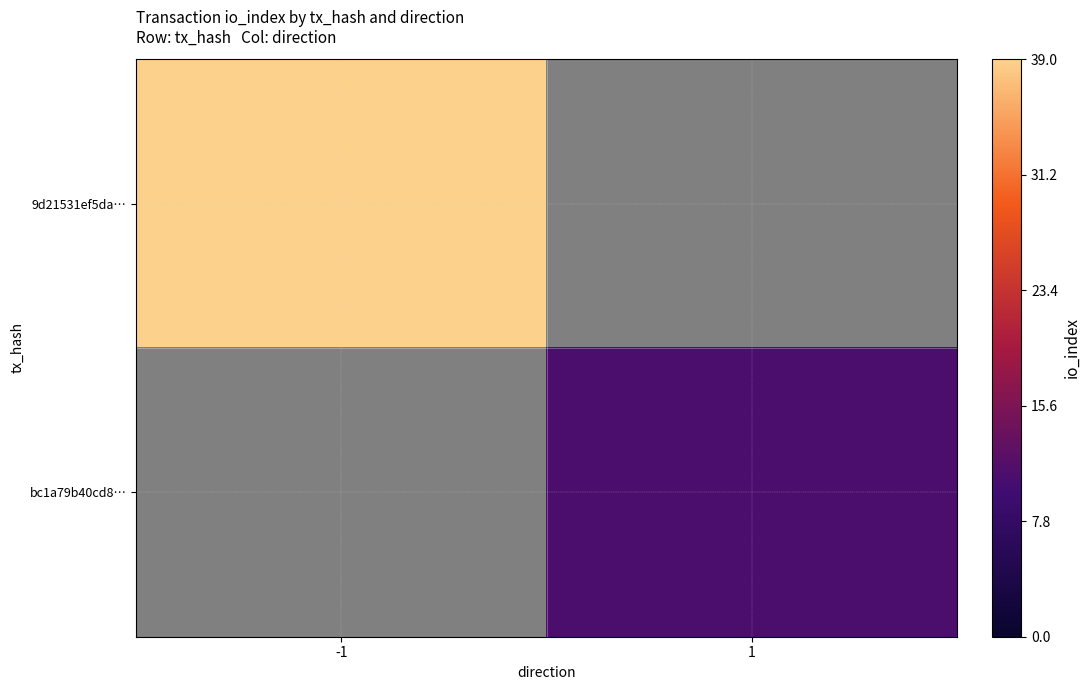

Which category has the highest value across all series?

-1